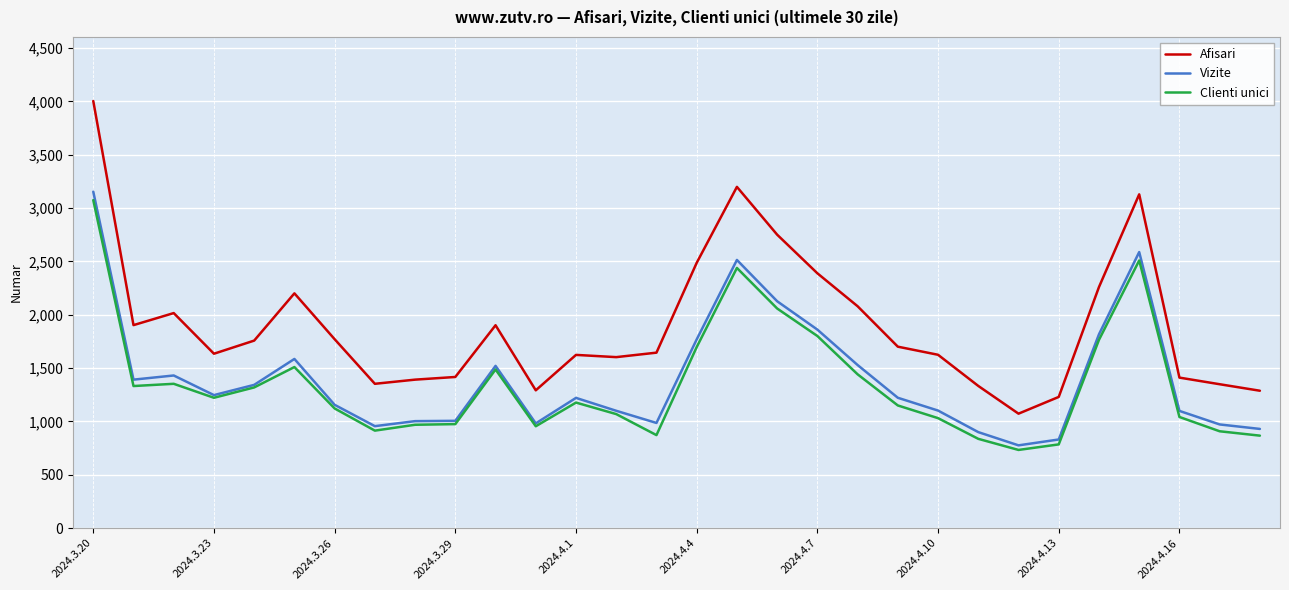

True or false: Afisari and Clienti unici intersect in this chart.

False